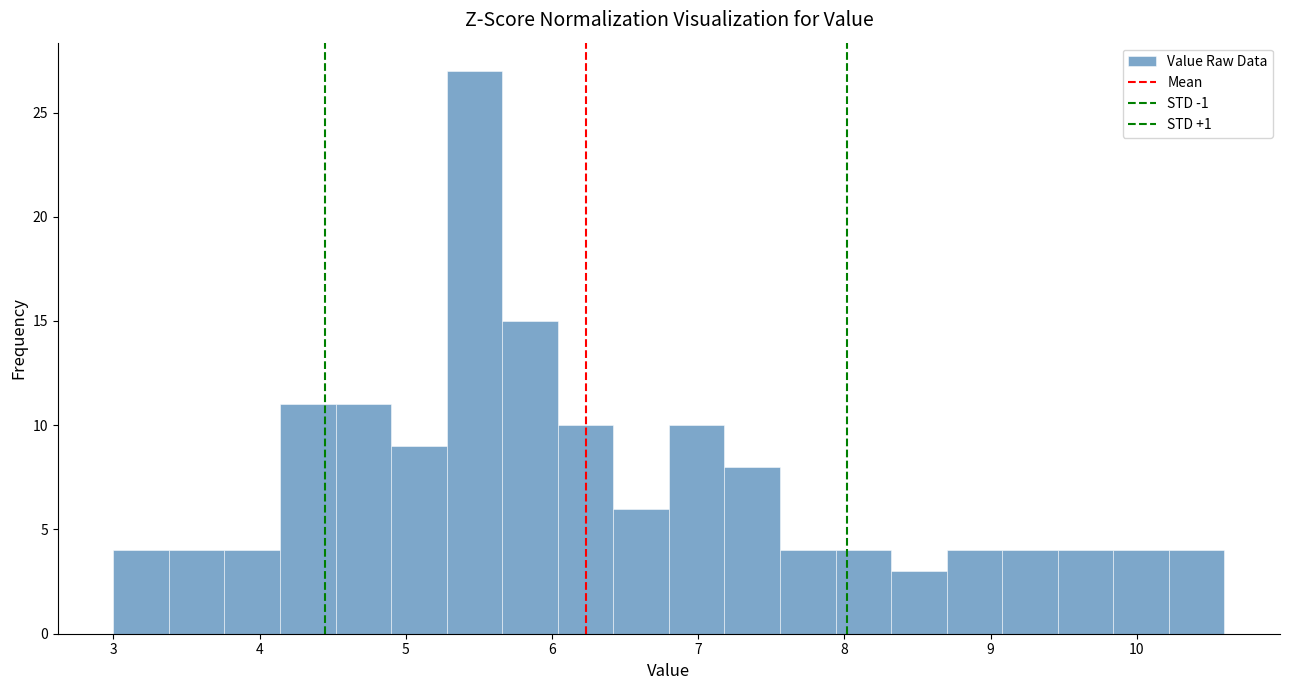

Around what value on the x-axis is the tallest bar? Give the approximate position of its centre, as read against the axis.

5.5